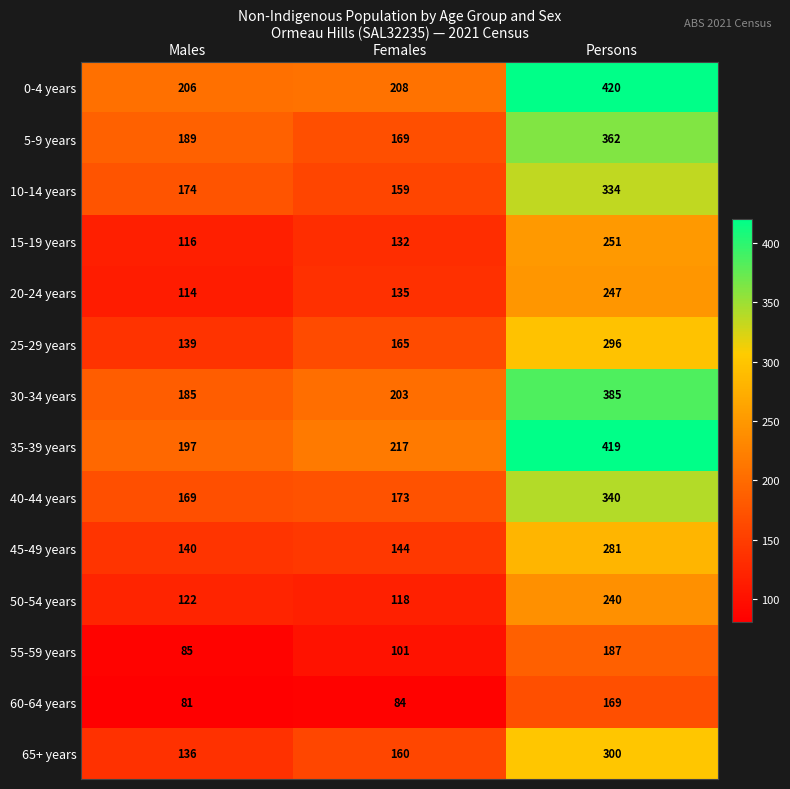

Is the value of 60-64 years at Males greater than the value of 65+ years at Females?

No